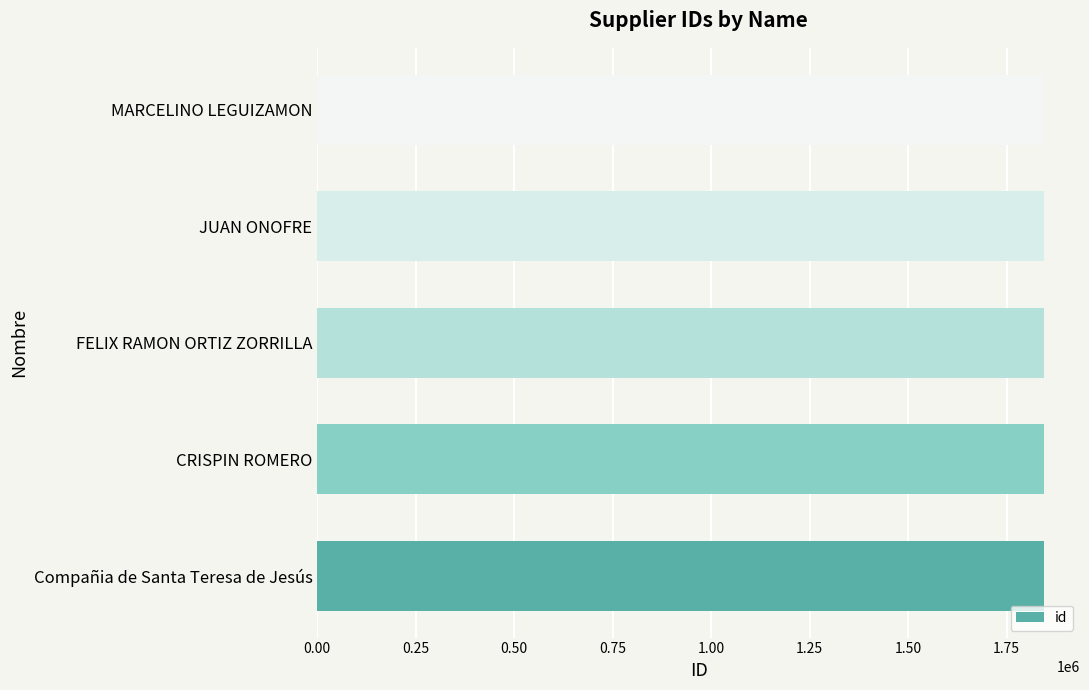

What is the sum of all values?

9219325